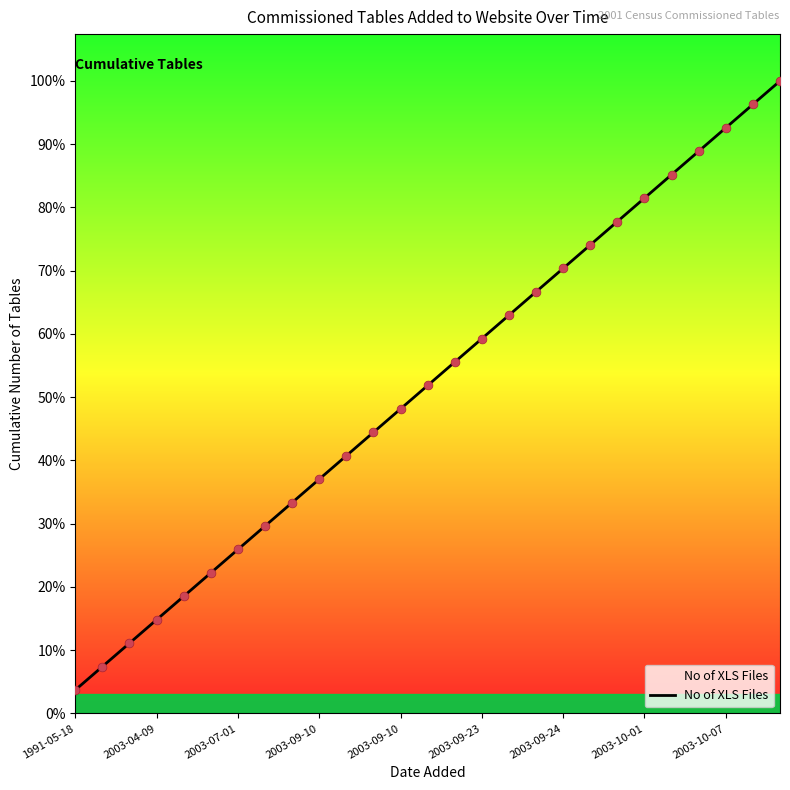

Does the chart have visible grid lines?

No